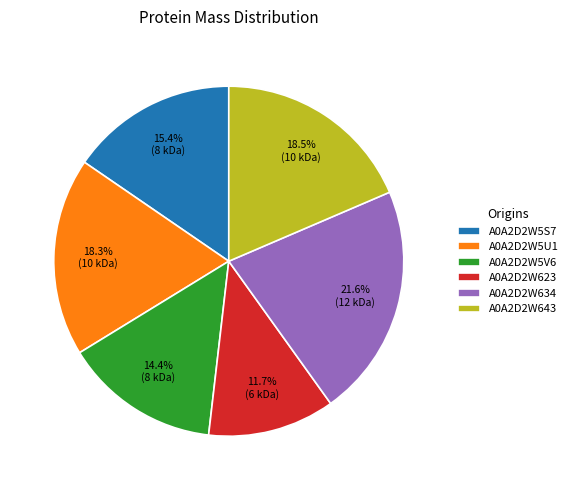

To the nearest percent, what is the combined percentage of A0A2D2W643 and A0A2D2W5V6?

33%